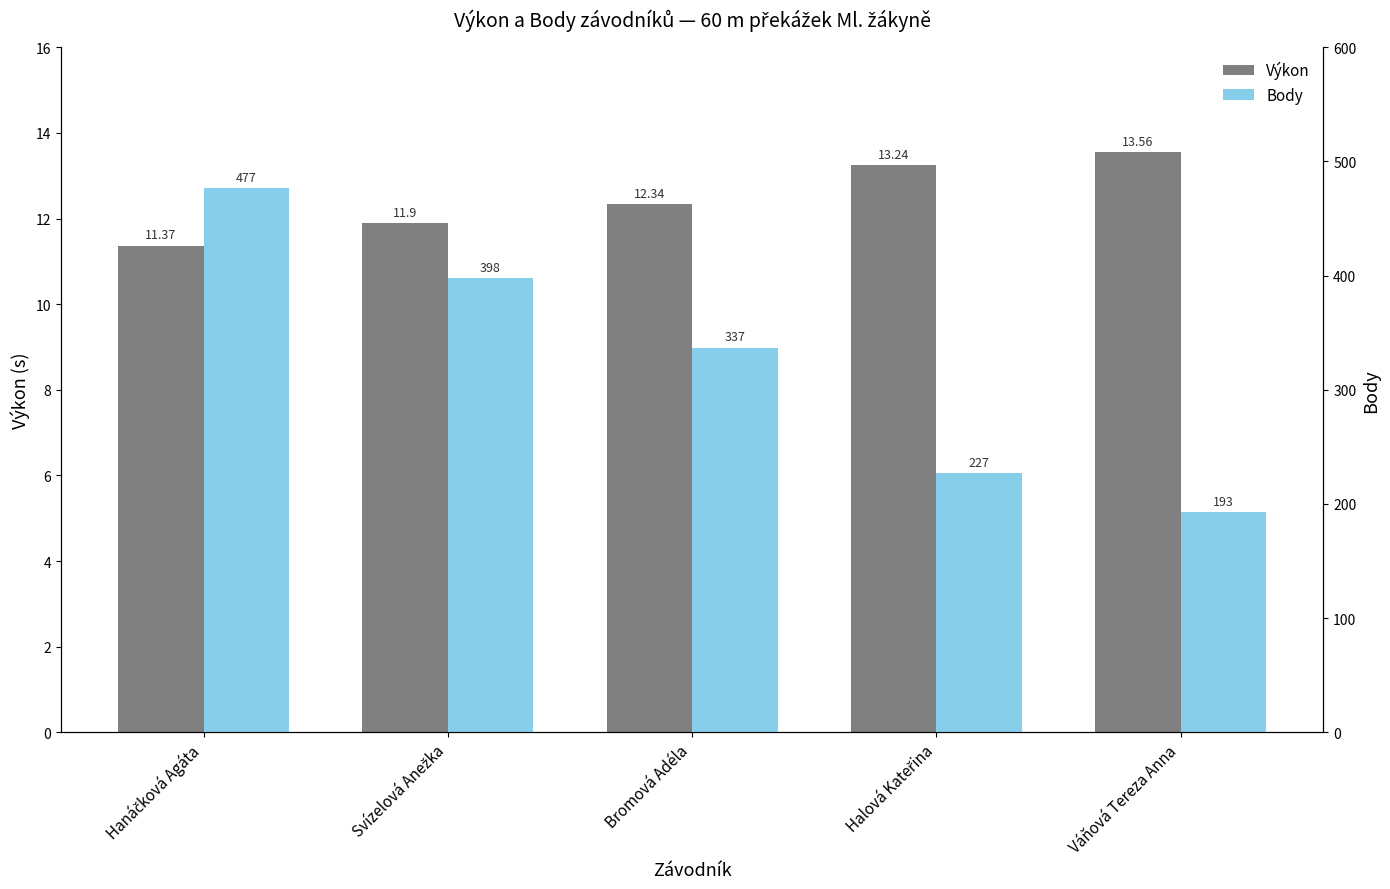

Reading left to right, what are all the values shown in this chart?

Výkon: 11.4	11.9	12.3	13.2	13.6
Body: 477.0	398.0	337.0	227.0	193.0